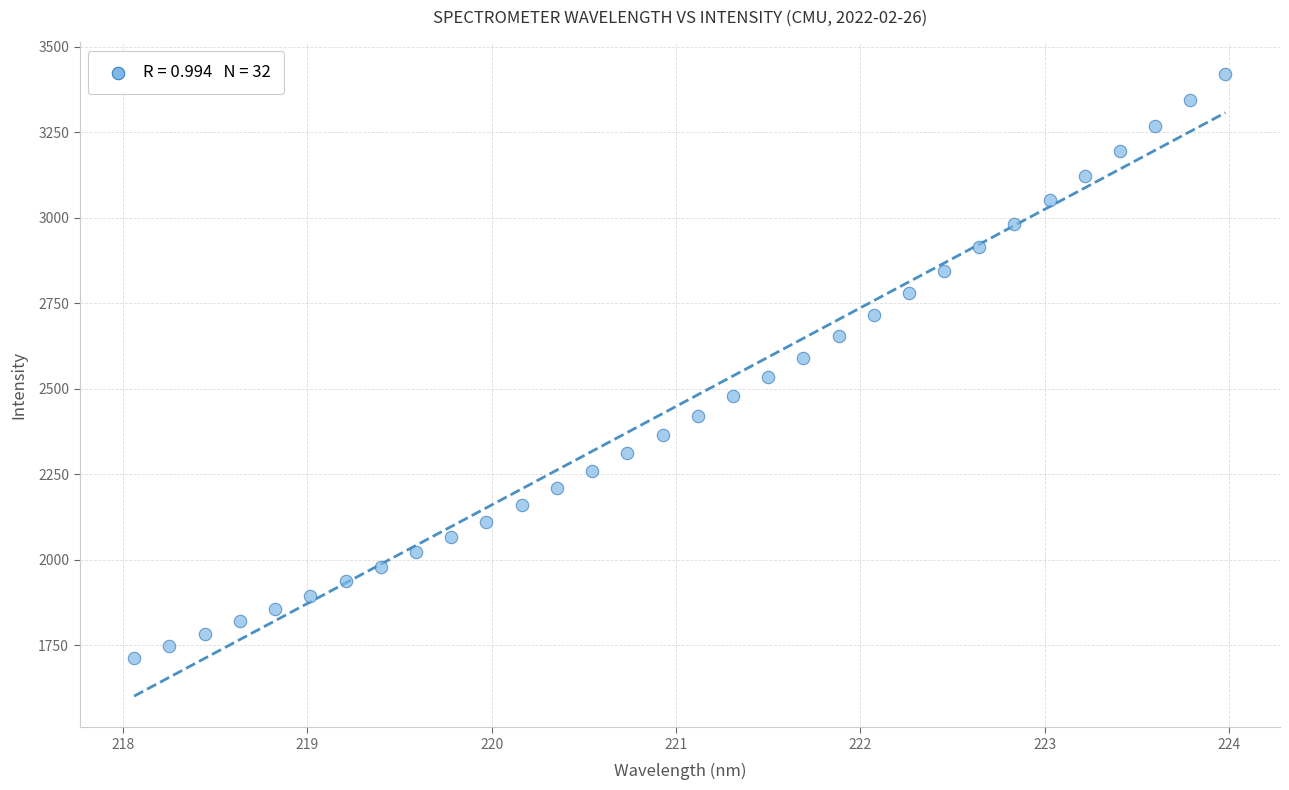

What is the range of Y values (max minus min)?

1707.9